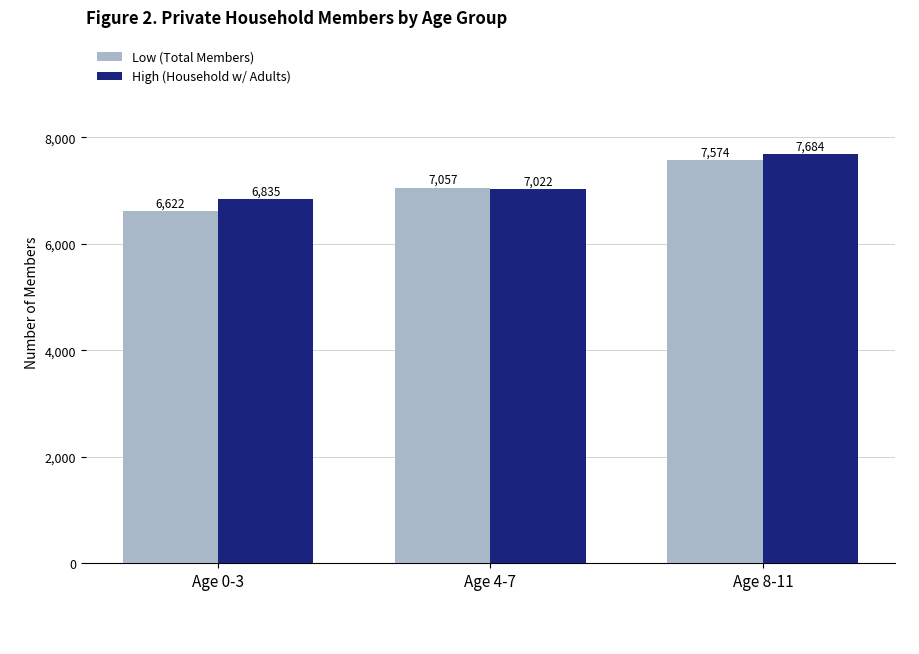

Rank the series by their maximum value, from lowest to highest.

Low (Total Members), High (Household w/ Adults)